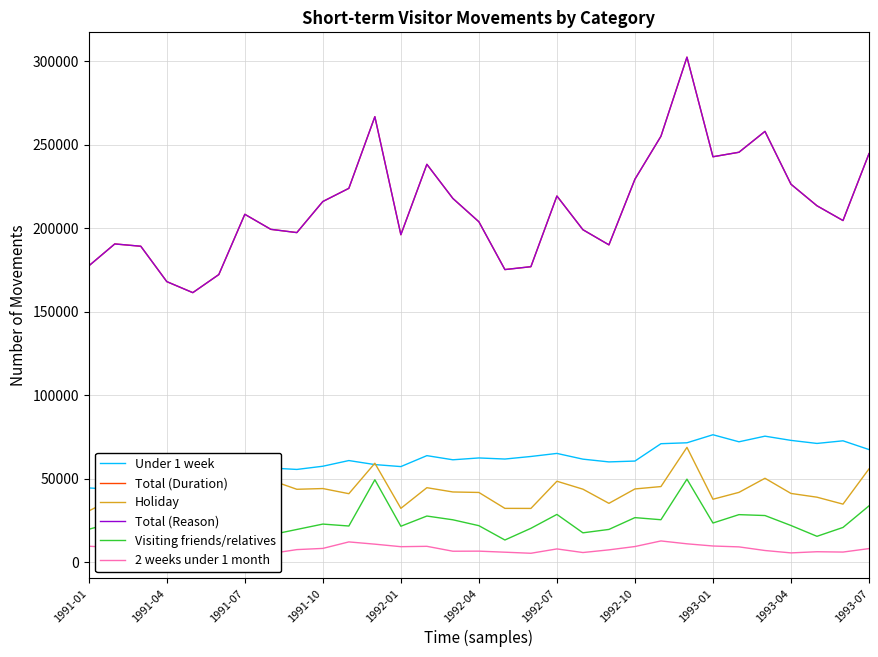

What is the sum of the Under 1 week values at 22 and 26?

146430